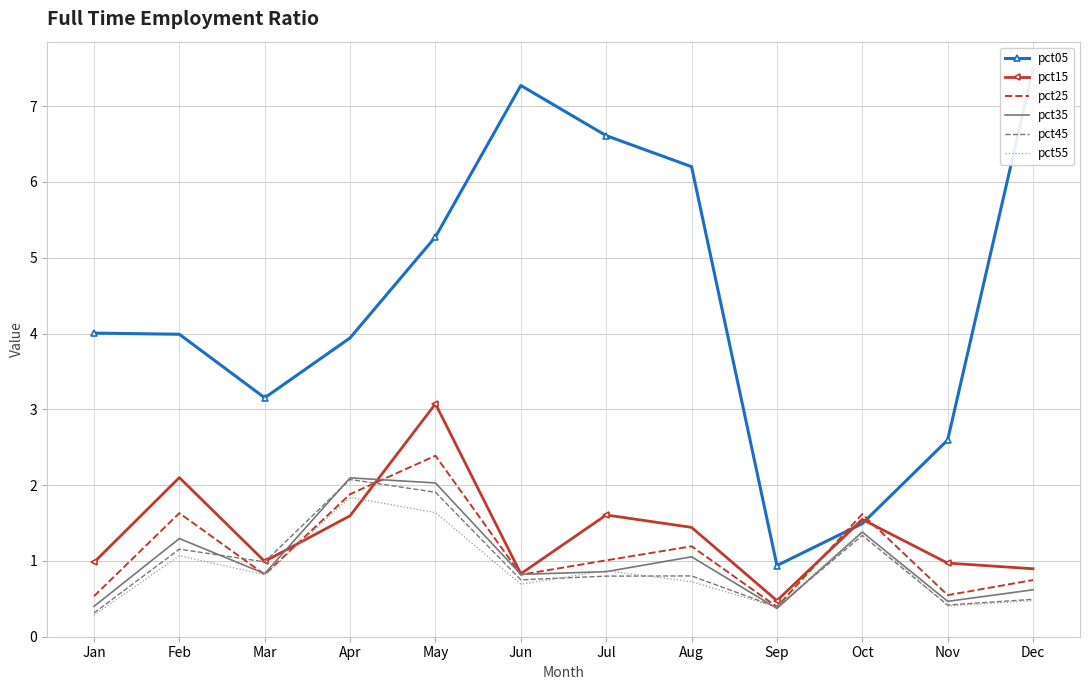

What is the sum of all pct45 values?

11.4